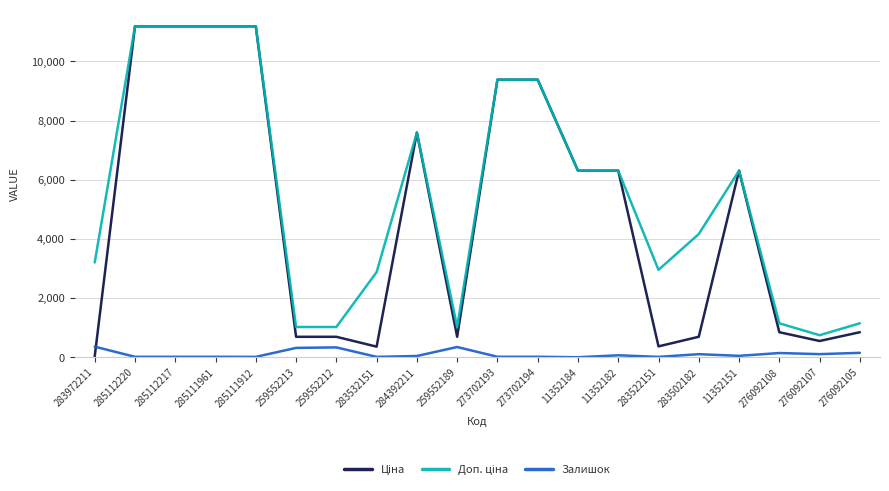

What is the total value across all series at 285111961?

22393.3